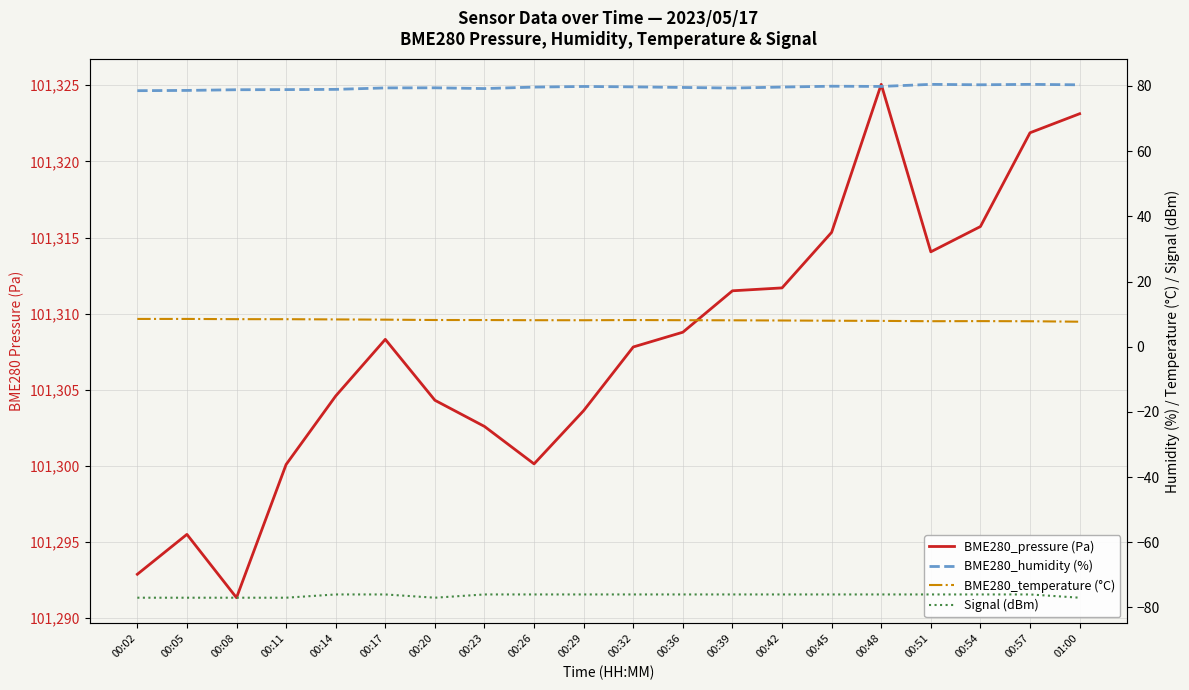

At 00:11, list the series in order from smallest to largest.

Signal (dBm), BME280_temperature (°C), BME280_humidity (%), BME280_pressure (Pa)